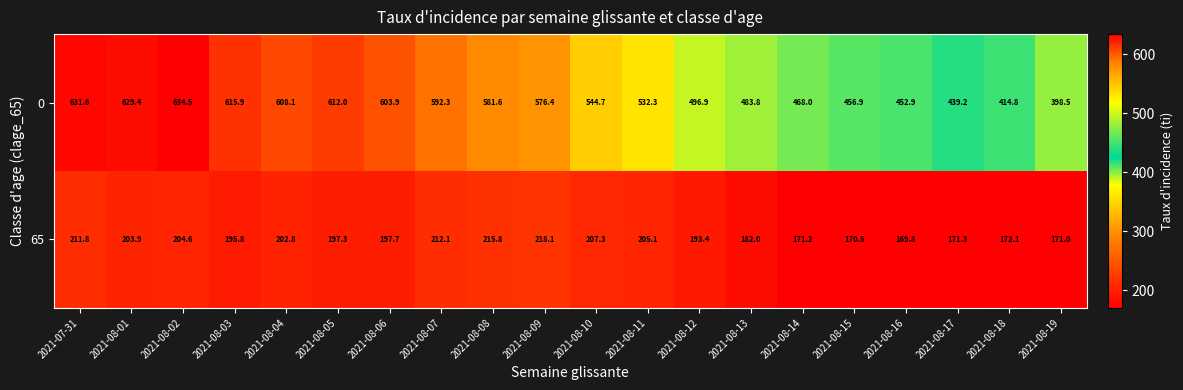

At which category is the sum across all series the highest?

2021-07-31